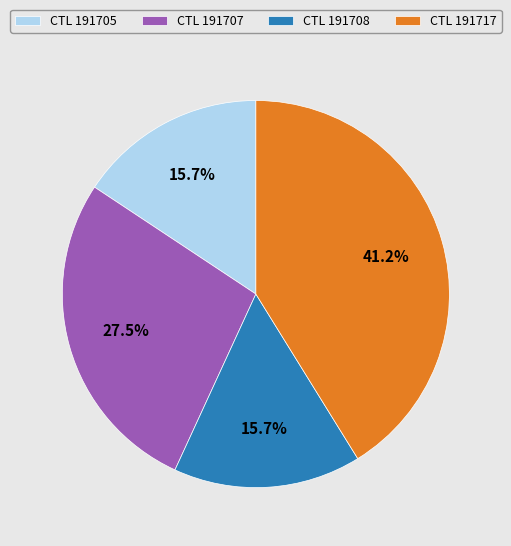

What is the largest slice in the pie chart?

CTL 191717